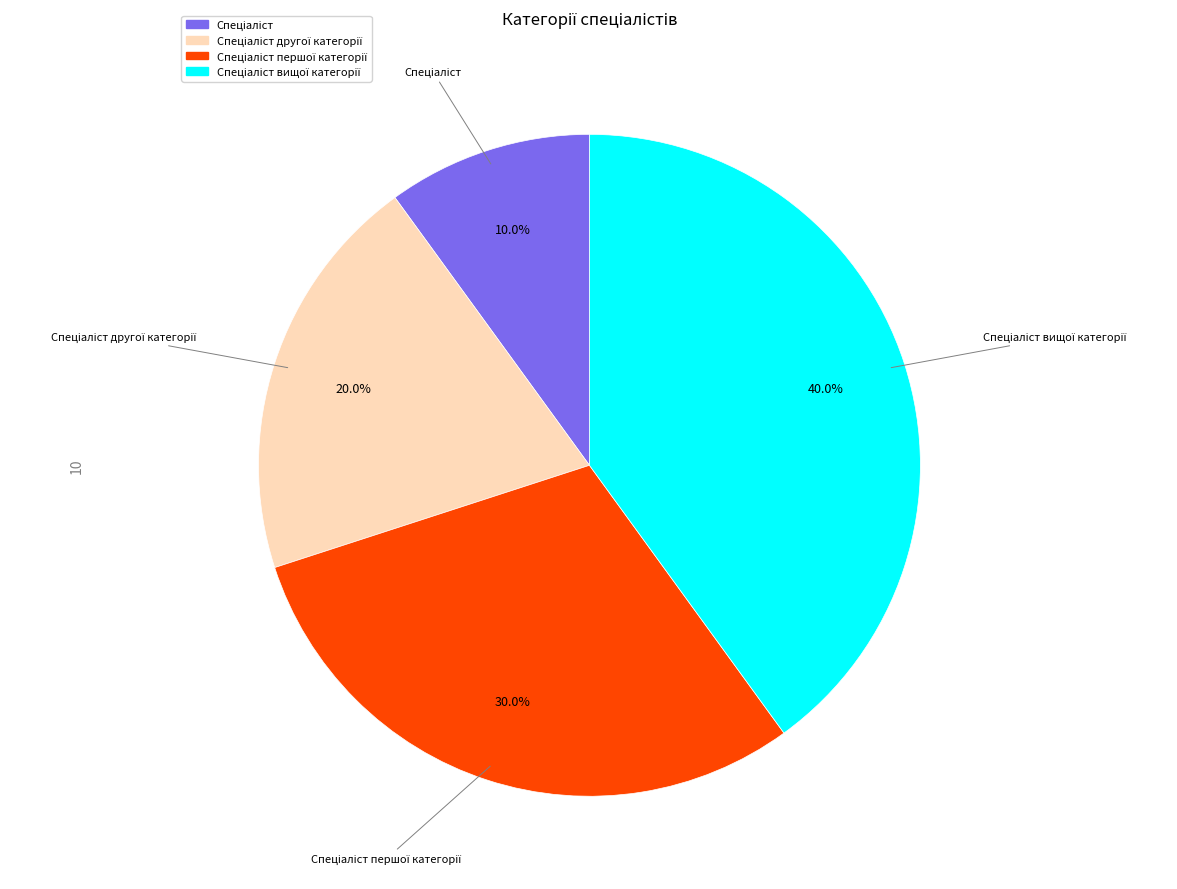

How many segments does this pie chart have?

4